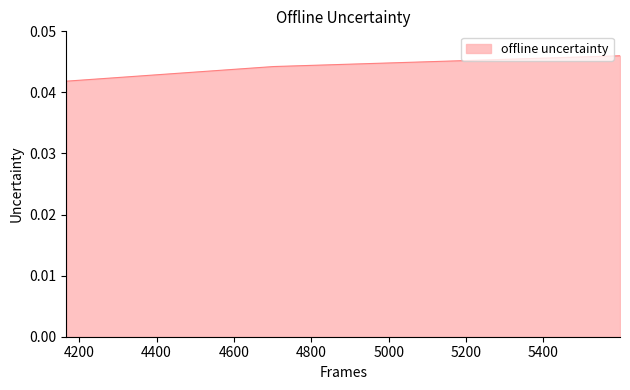

How many values are between 0 and 1?

3